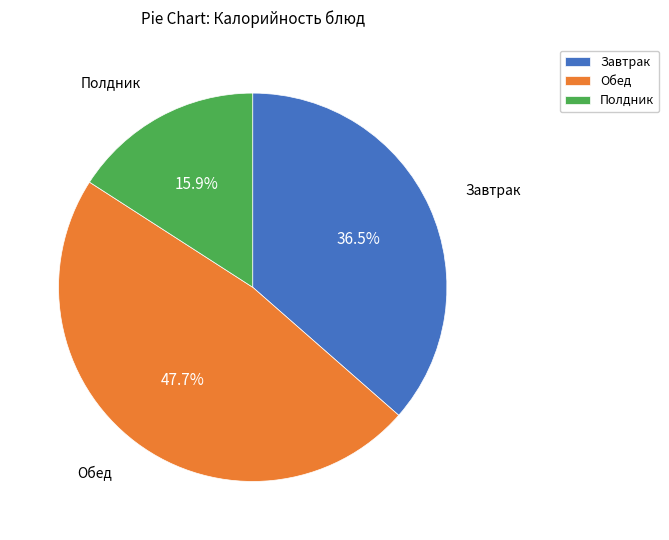

Which has a higher value, Завтрак or Полдник?

Завтрак